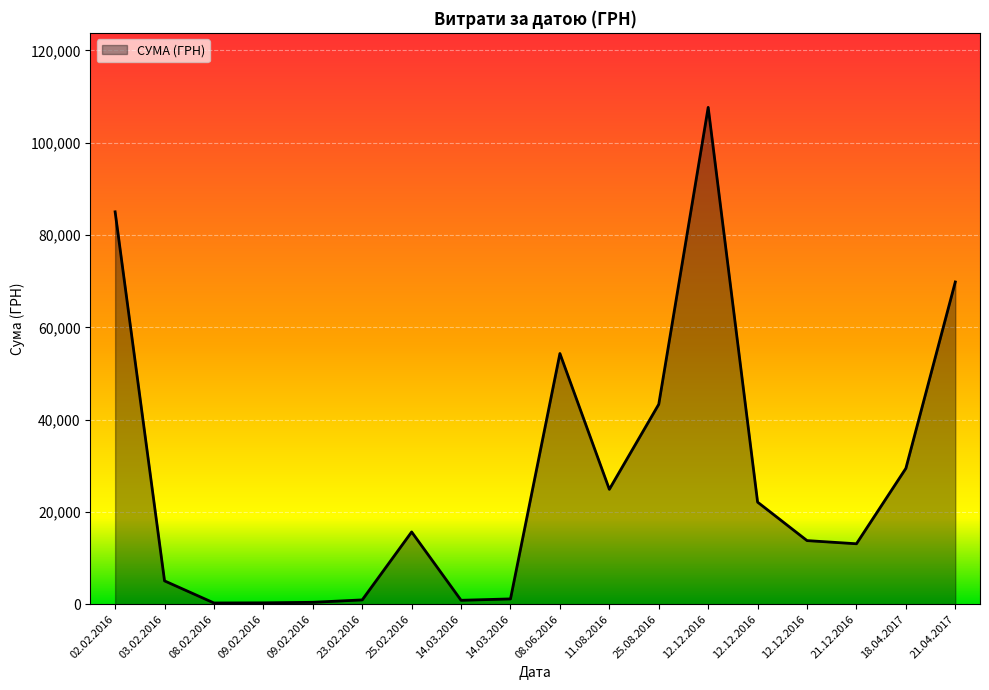

What is the sum of the values at 14.03.2016 and 09.02.2016?

1152.6